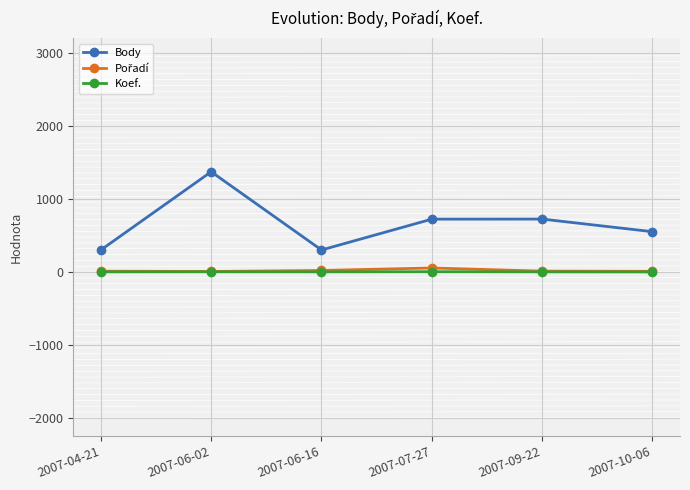

What is the highest value of the Body series?

1376